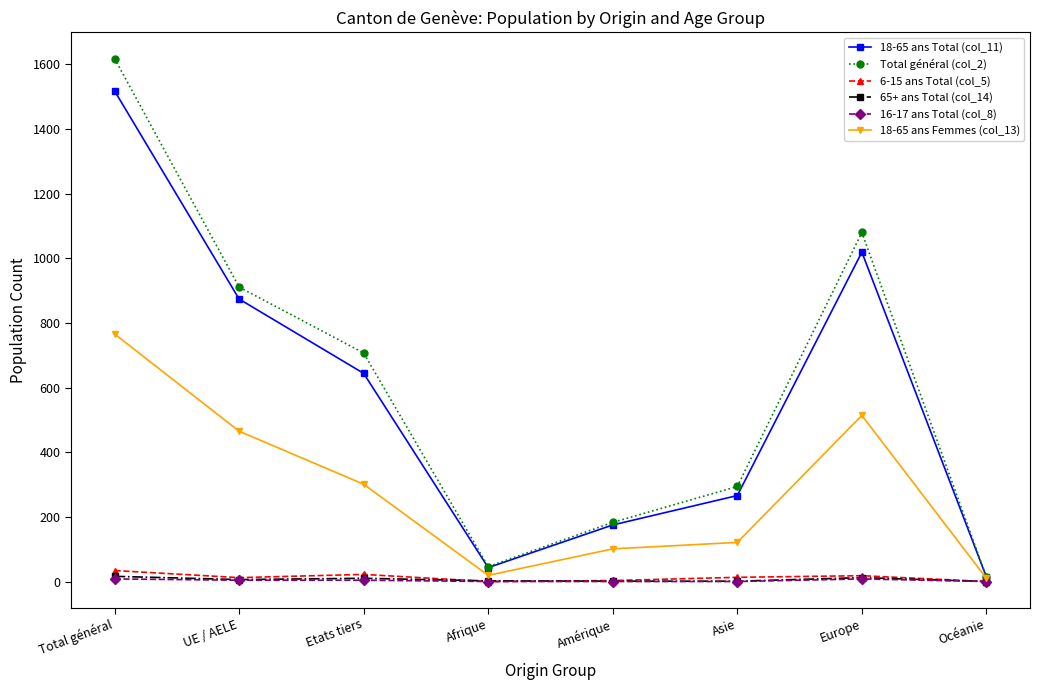

True or false: 18-65 ans Total (col_11) has more than 2 points higher than both neighbors.

False